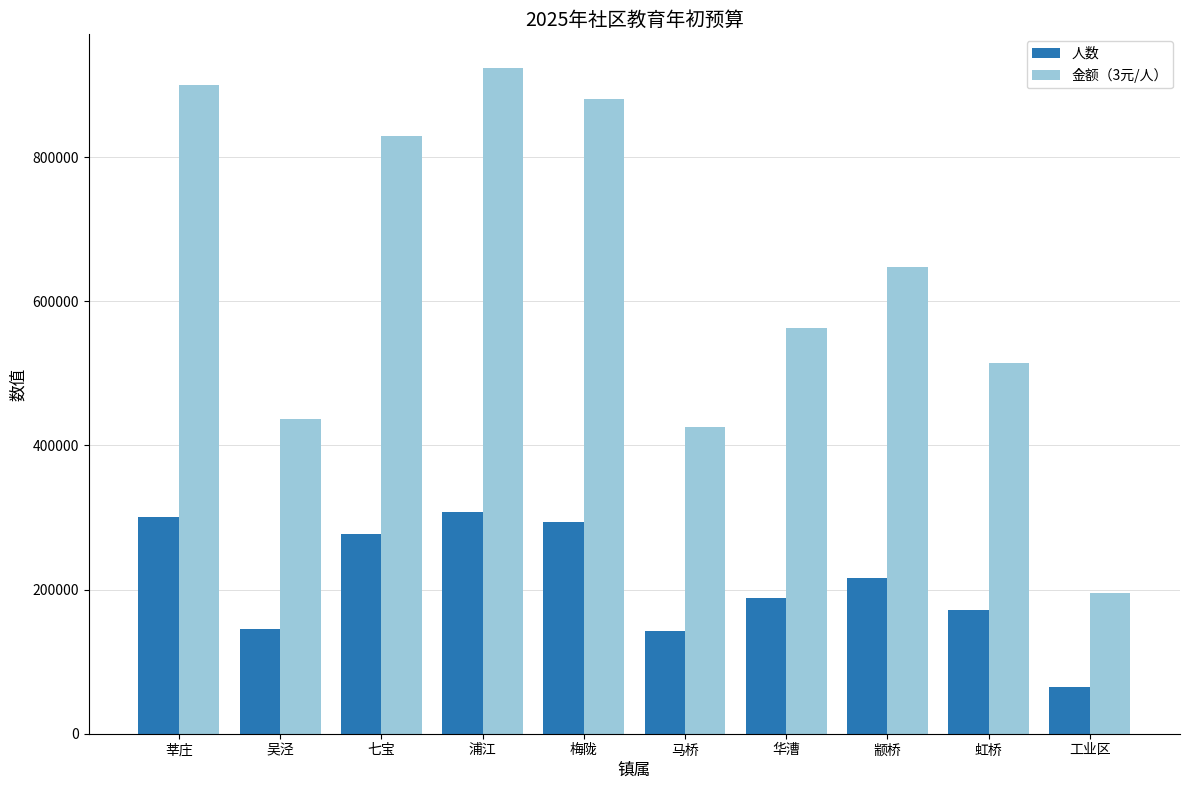

What is the maximum value for 人数?

308002